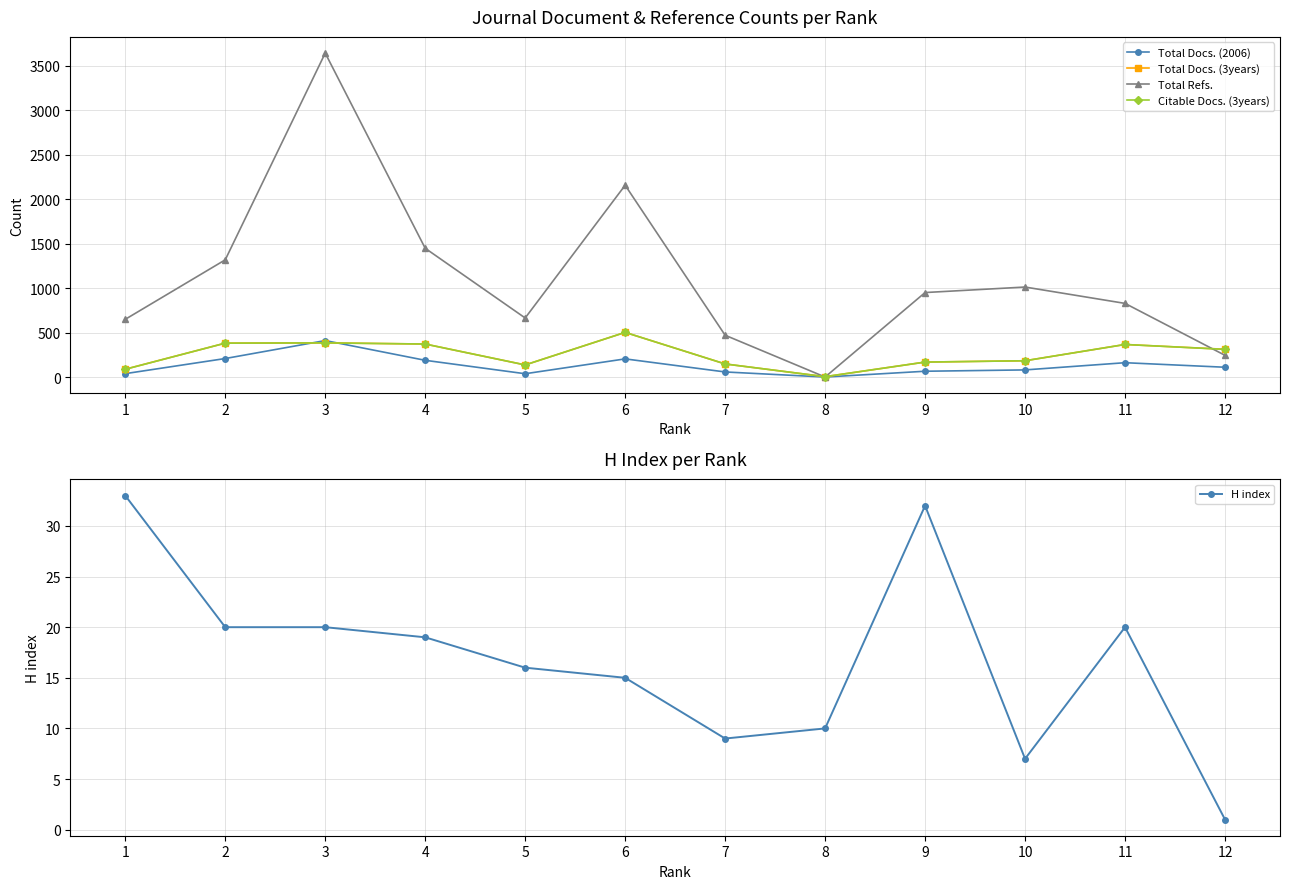

What is the spread (max minus min) of values at 9?

918